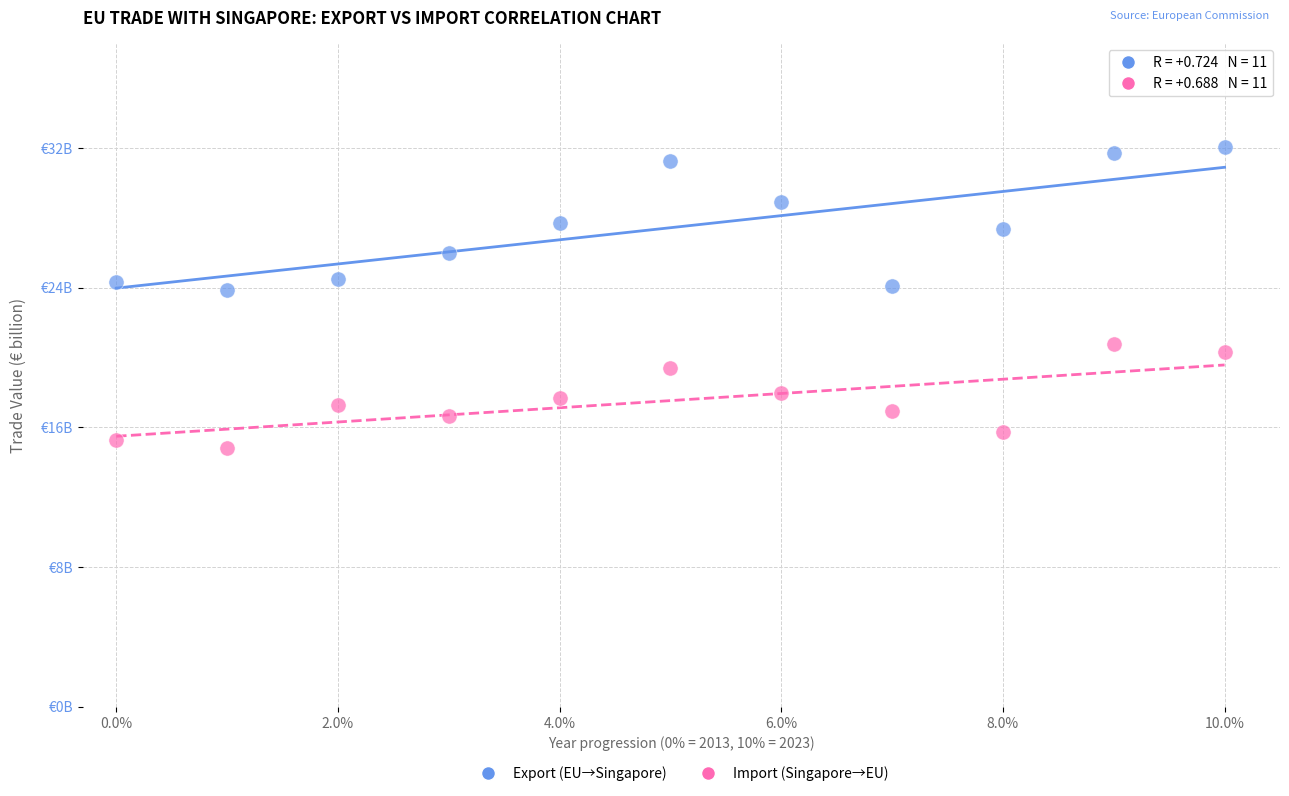

What are all the series names shown in the legend?

Export (EU→Singapore), Import (Singapore→EU)